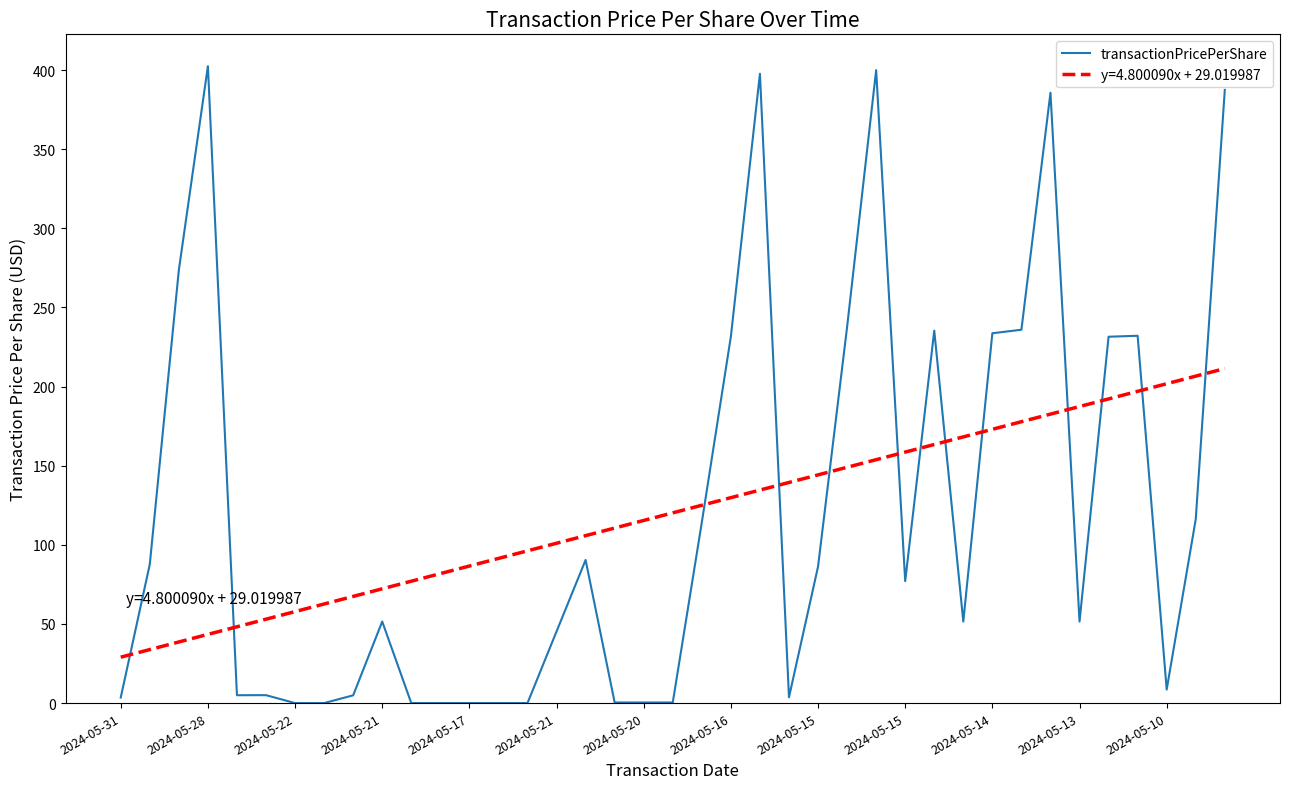

Which series has the largest range (max minus min)?

transactionPricePerShare